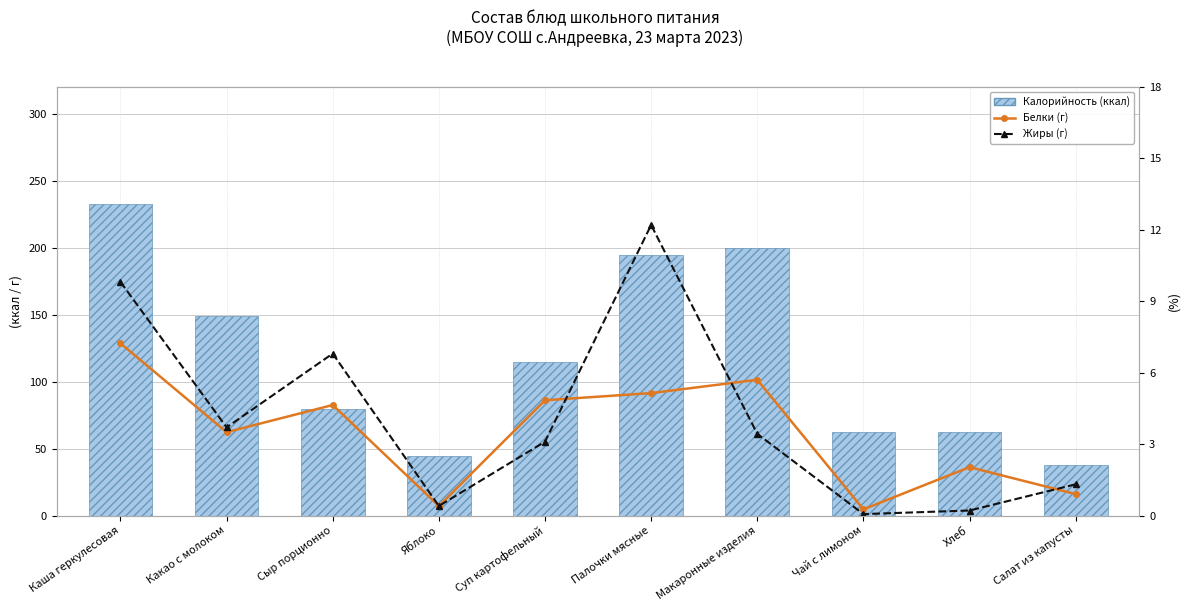

What is the difference between the maximum and minimum values in the Белки (г) series?

7.0